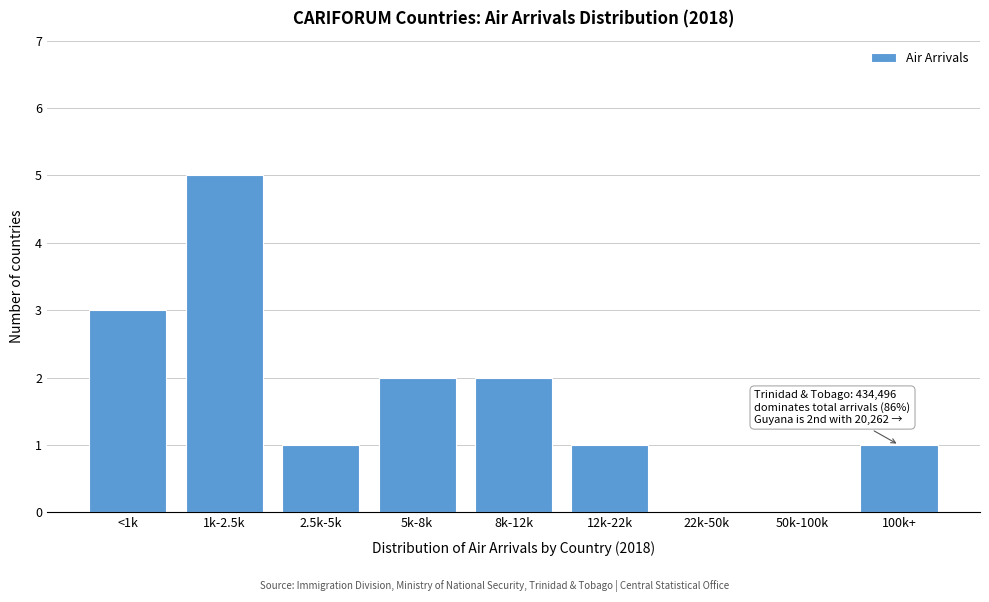

Reading right to left, what are all the values shown in this chart?

100k+=1	50k-100k=0	22k-50k=0	12k-22k=1	8k-12k=2	5k-8k=2	2.5k-5k=1	1k-2.5k=5	<1k=3